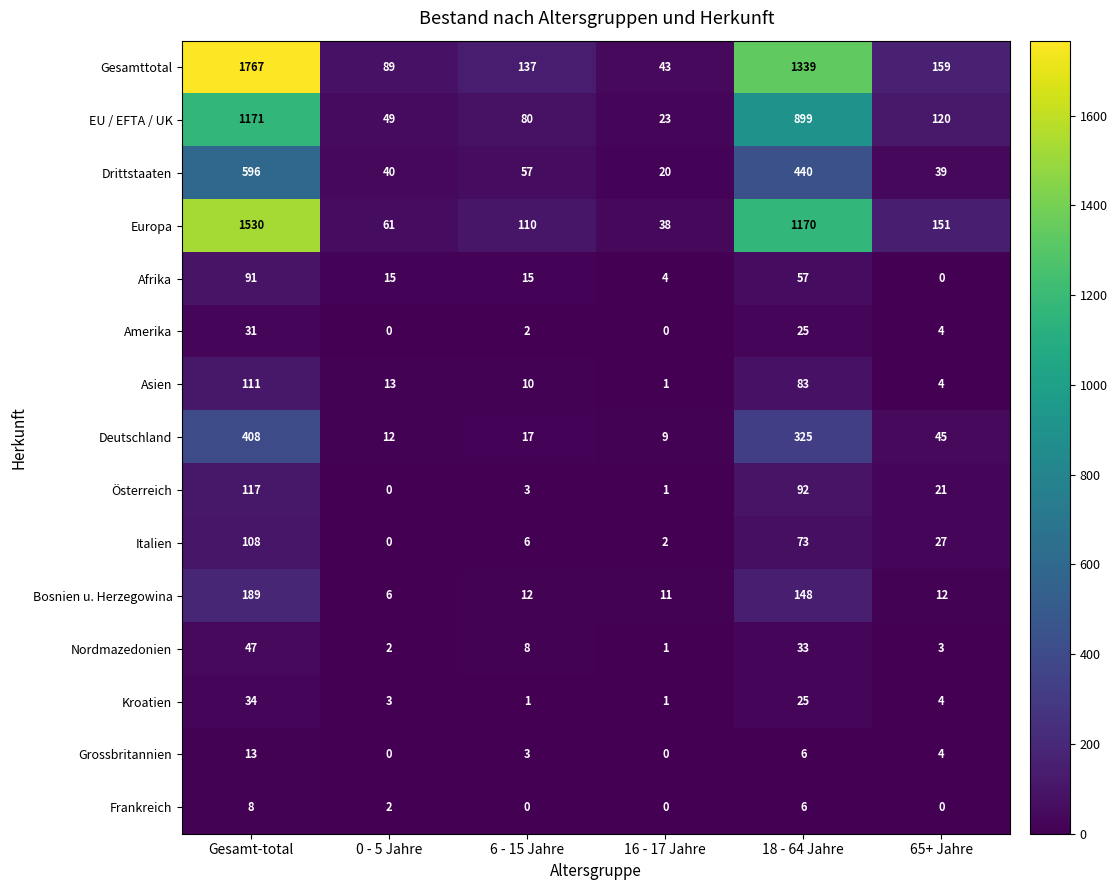

Is it true that Asien equals 76 at Gesamt-total?

False